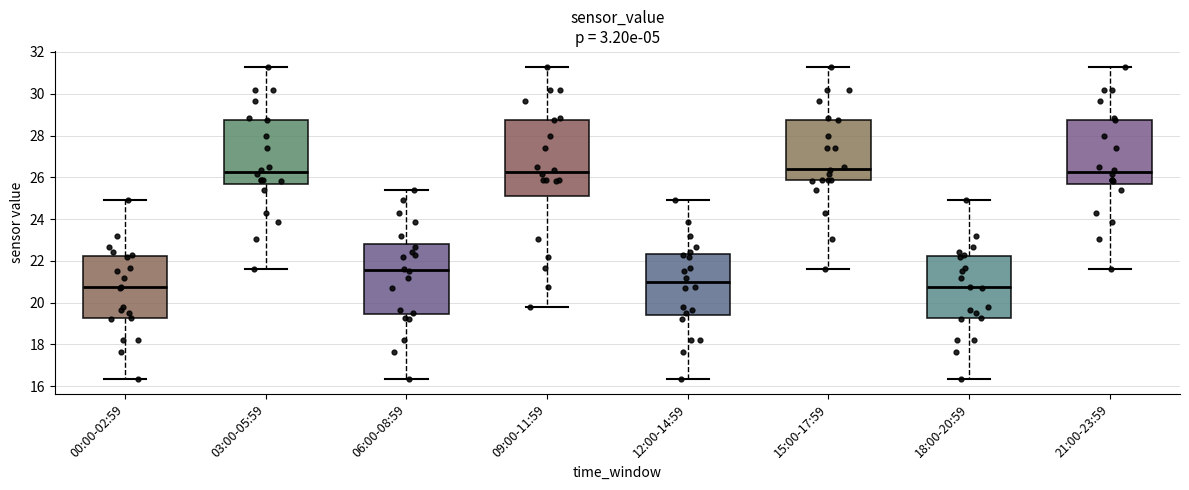

Reading left to right, transcribe this box plot: for each box, give where its median line is, the range the box spans, and where its two whiskers end, as read against the y-axis. The values are not printed on the chart, so give them approximately, as read against the axis.

00:00-02:59: median 20.8, box 19.2 to 22.2, whiskers 16.4 to 25.0
03:00-05:59: median 26.2, box 25.8 to 28.8, whiskers 21.6 to 31.4
06:00-08:59: median 21.6, box 19.4 to 22.8, whiskers 16.4 to 25.4
09:00-11:59: median 26.2, box 25.2 to 28.8, whiskers 19.8 to 31.4
12:00-14:59: median 21.0, box 19.4 to 22.4, whiskers 16.4 to 25.0
15:00-17:59: median 26.4, box 25.8 to 28.8, whiskers 21.6 to 31.4
18:00-20:59: median 20.8, box 19.2 to 22.2, whiskers 16.4 to 25.0
21:00-23:59: median 26.2, box 25.8 to 28.8, whiskers 21.6 to 31.4